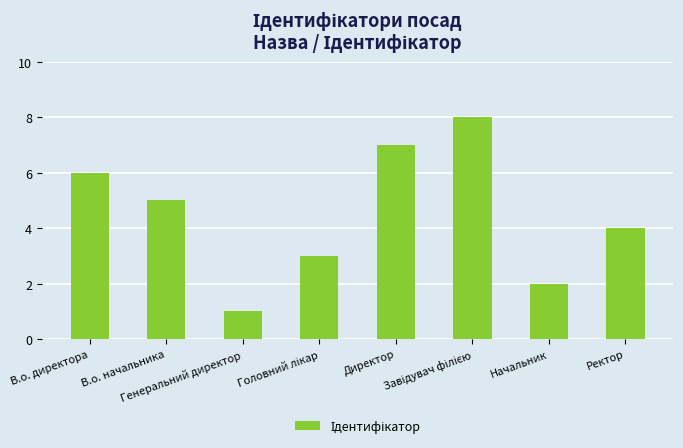

What position from the left is Директор?

5